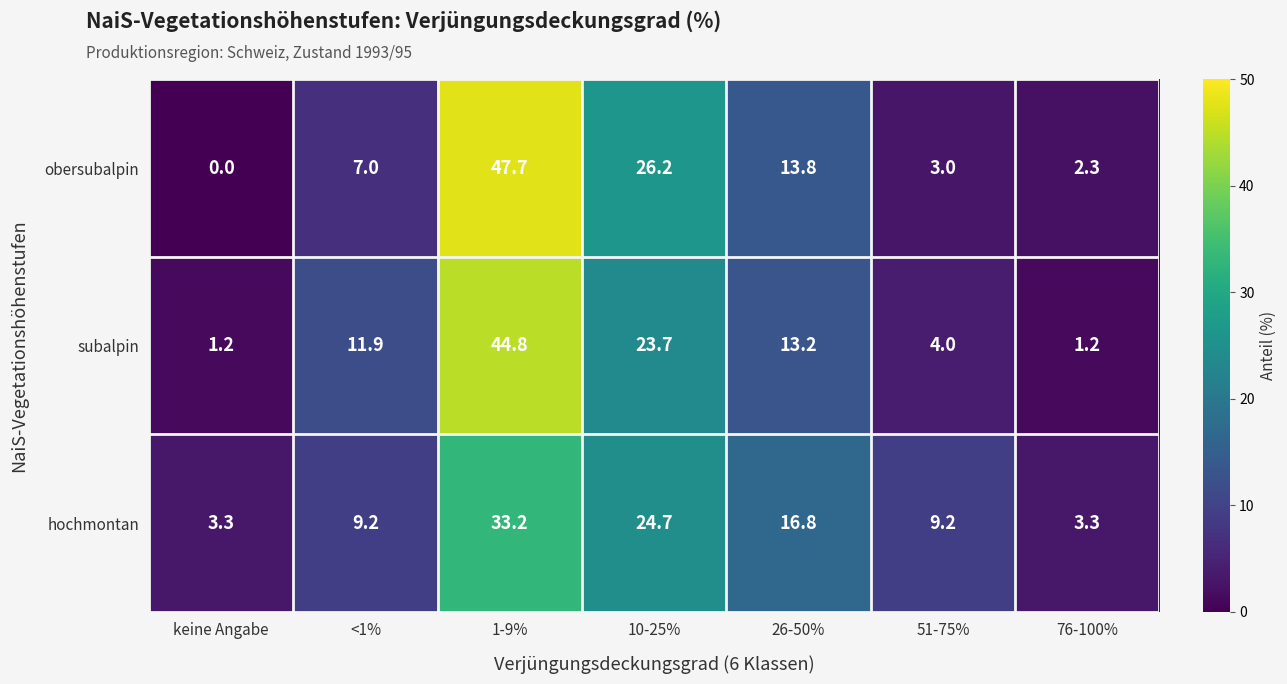

How many series are shown in this chart?

3